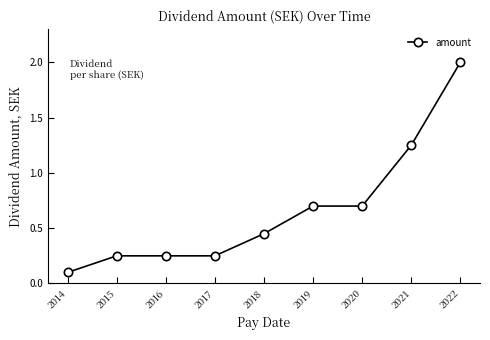

The chart shows a value of 0.3 at 2018. True or false?

False